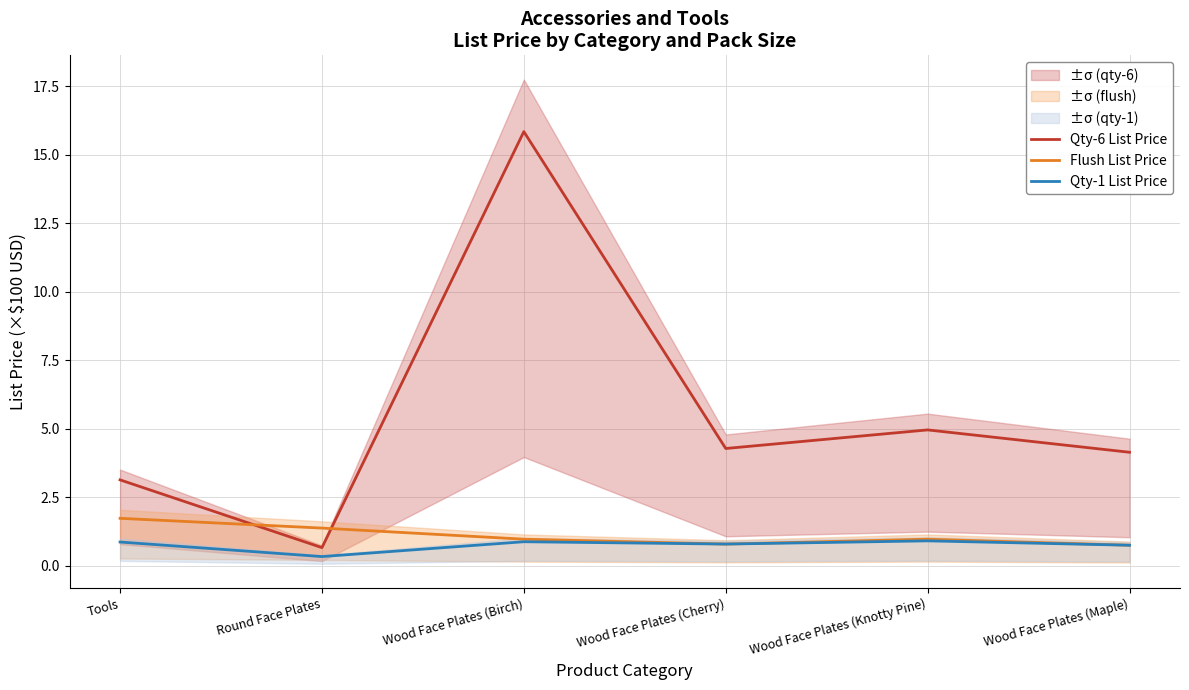

What are all the series names shown in the legend?

Qty-6 List Price, Flush List Price, Qty-1 List Price